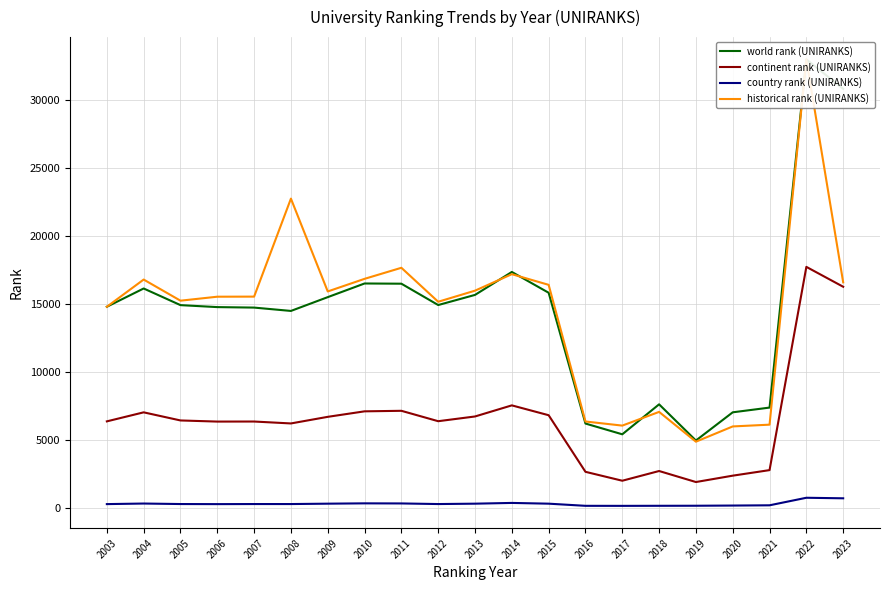

True or false: country rank (UNIRANKS) has more than 1 interior local peaks.

True